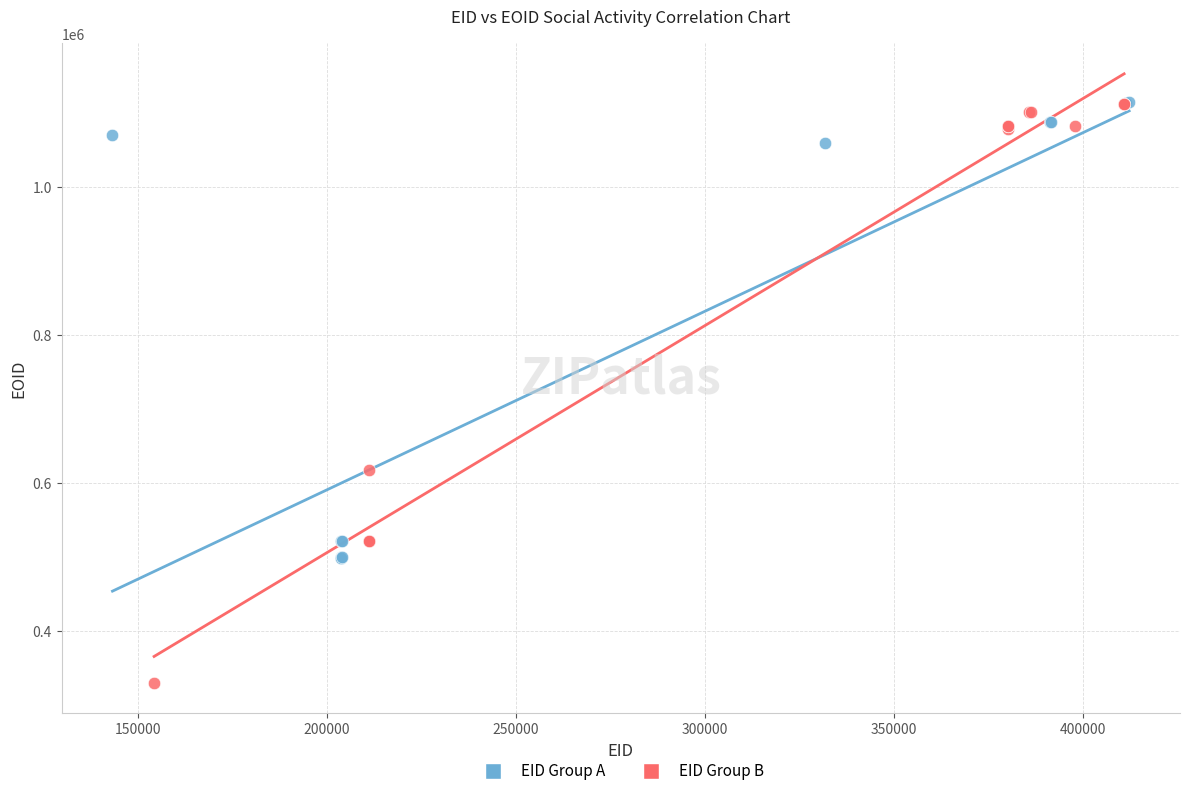

Which series contains the lowest Y value?

EID Group B